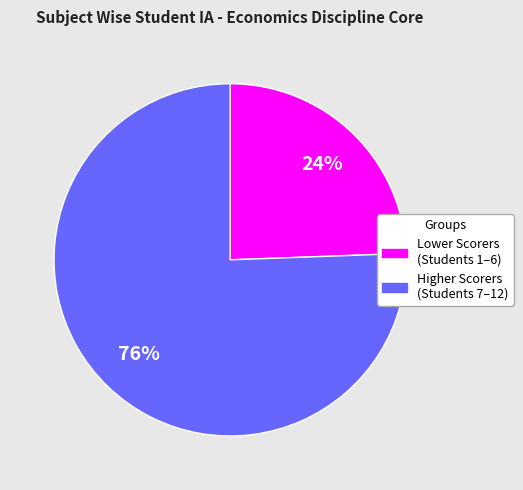

To the nearest percent, what is the average slice percentage?

50%